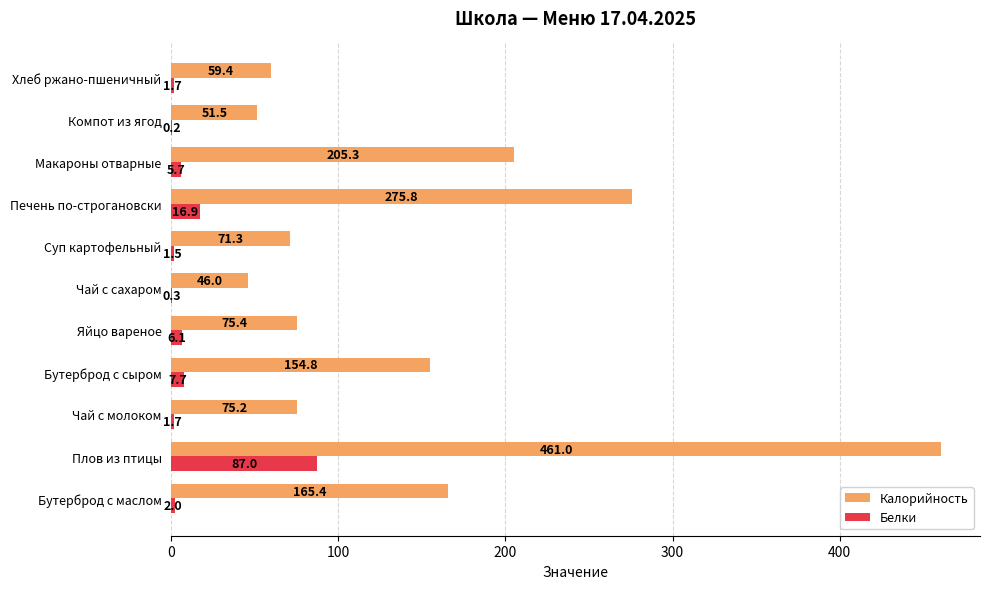

How many values in the Калорийность series exceed 75?

7